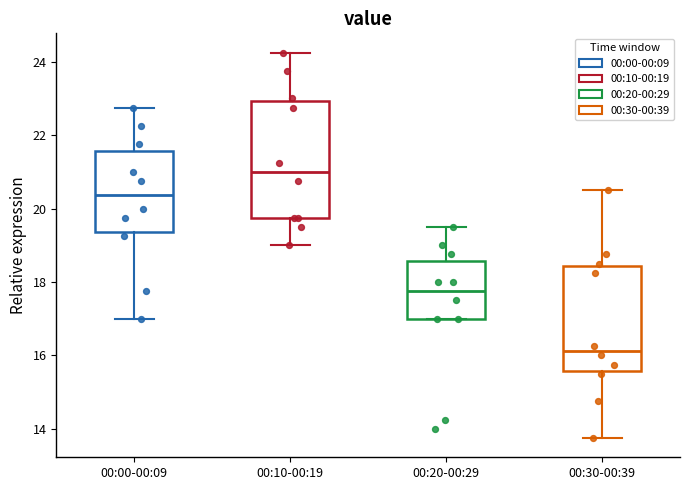

Which box is the tallest, from its lower edge to its upper edge?

00:10-00:19